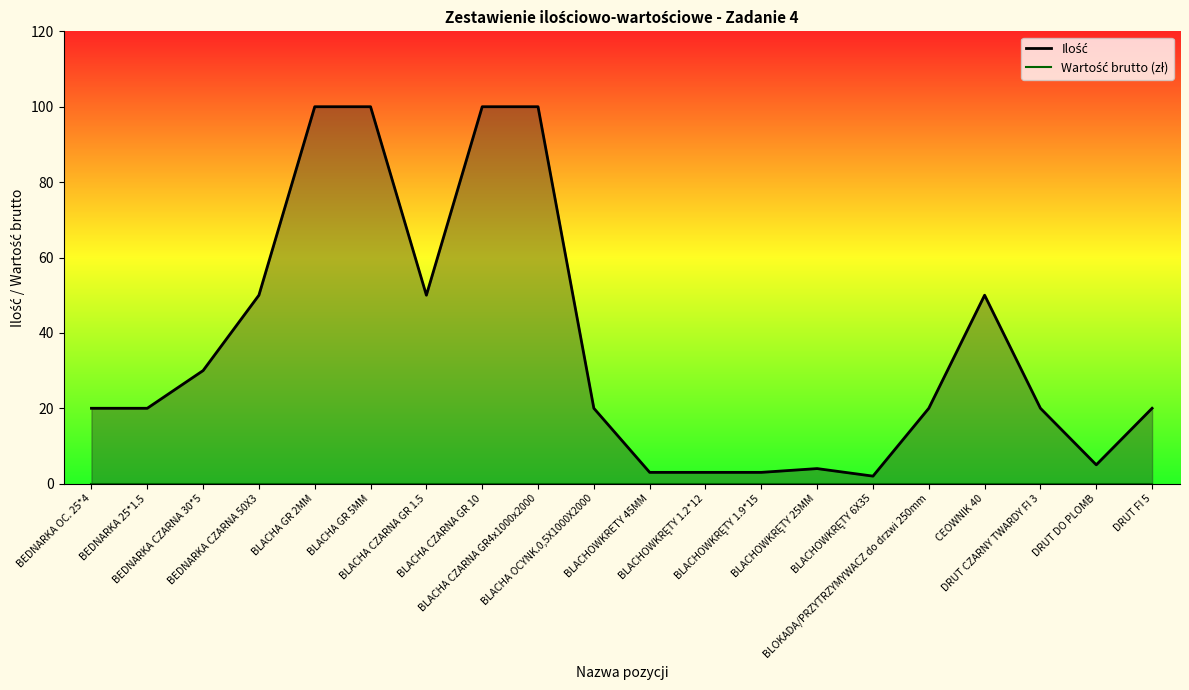

What are all the series names shown in the legend?

Ilość, Wartość brutto (zł)